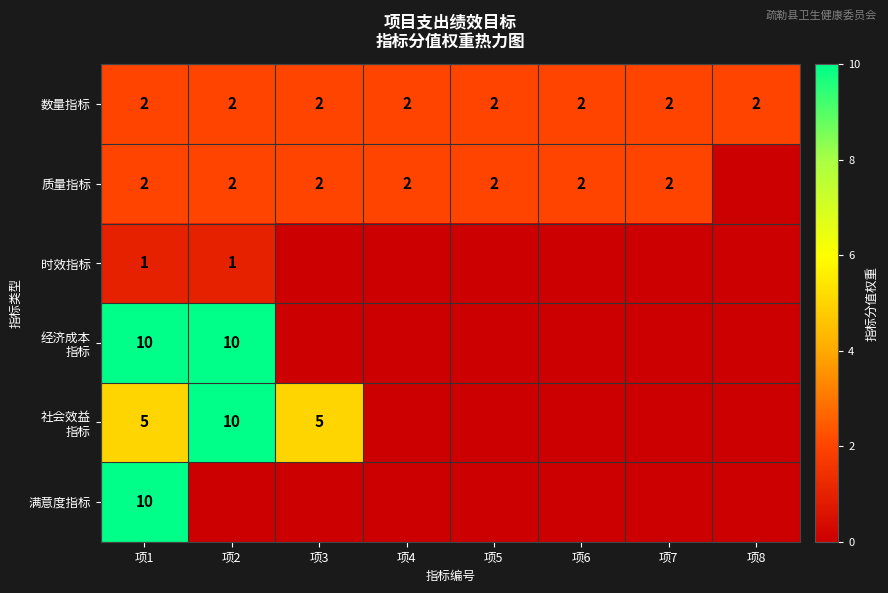

Is it true that 质量指标 equals 1 at 项3?

False